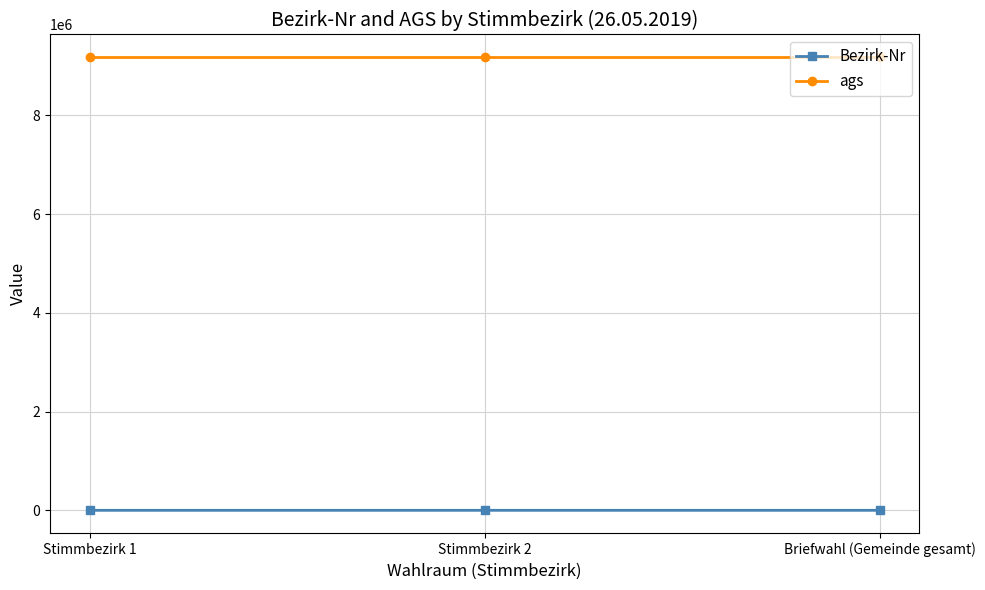

What is the value of the Bezirk-Nr point at the 2nd from the left?

2